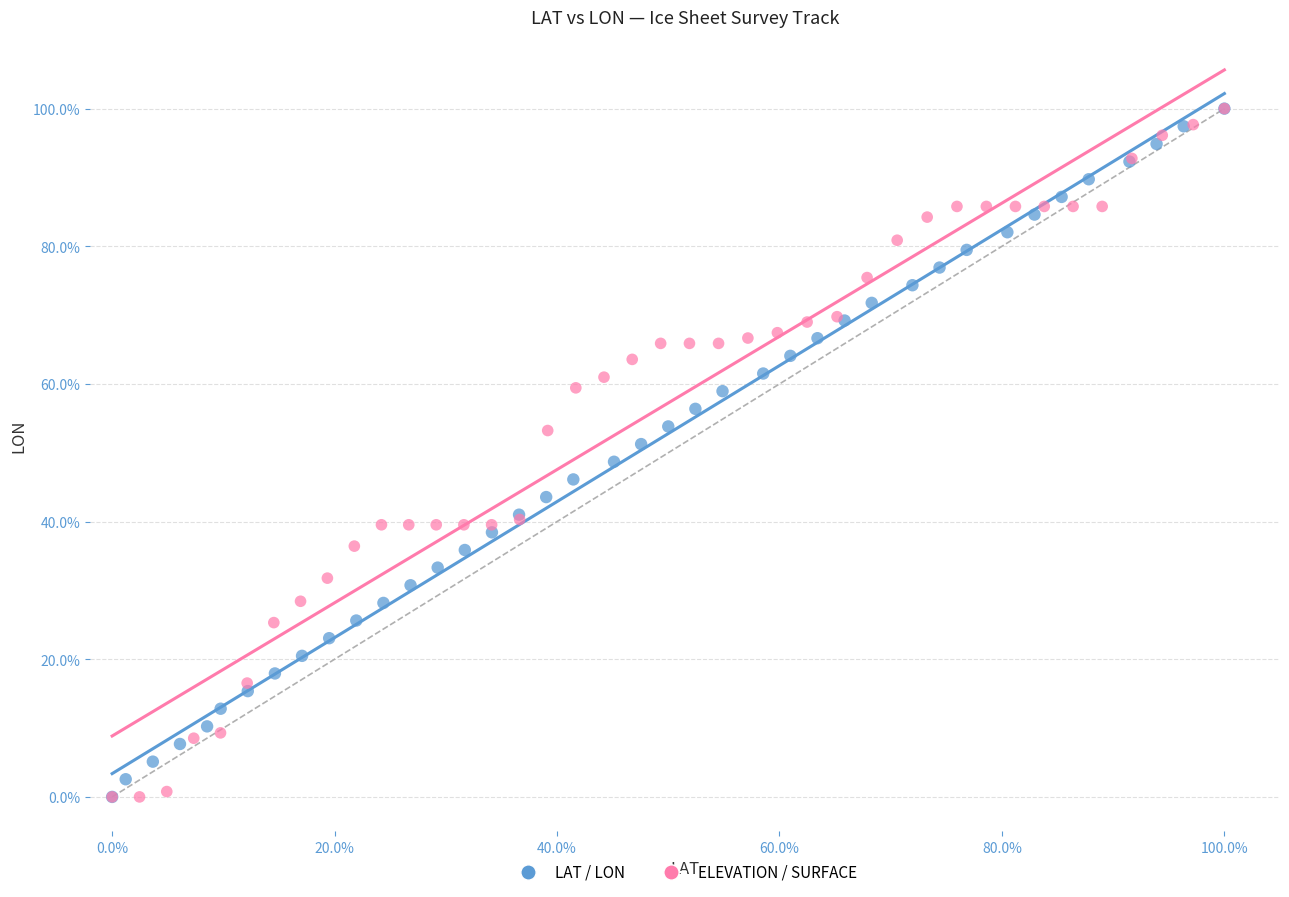

What are all the series names shown in the legend?

LAT / LON, ELEVATION / SURFACE